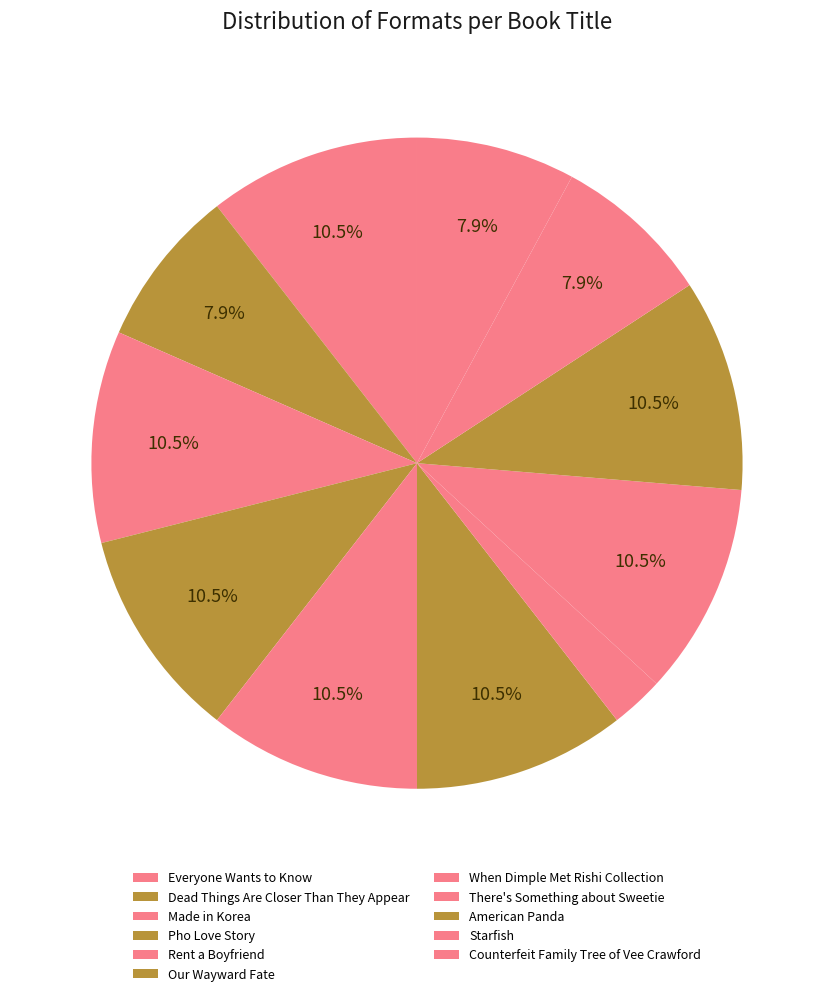

Is the sum of There's Something about Sweetie and Starfish greater than half?

No